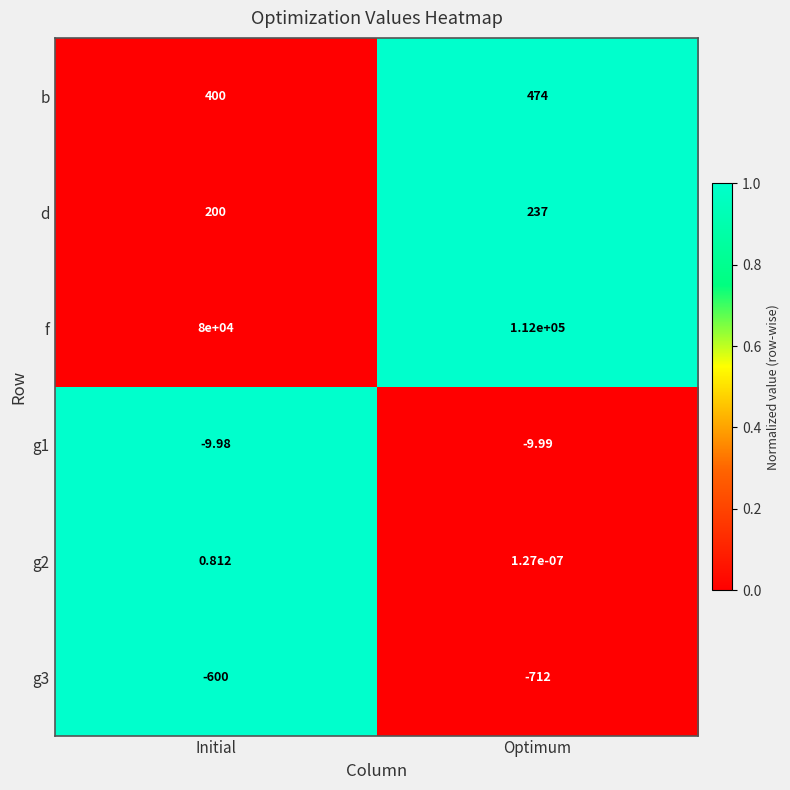

What is the difference between the highest and lowest values at Optimum?

112712.0